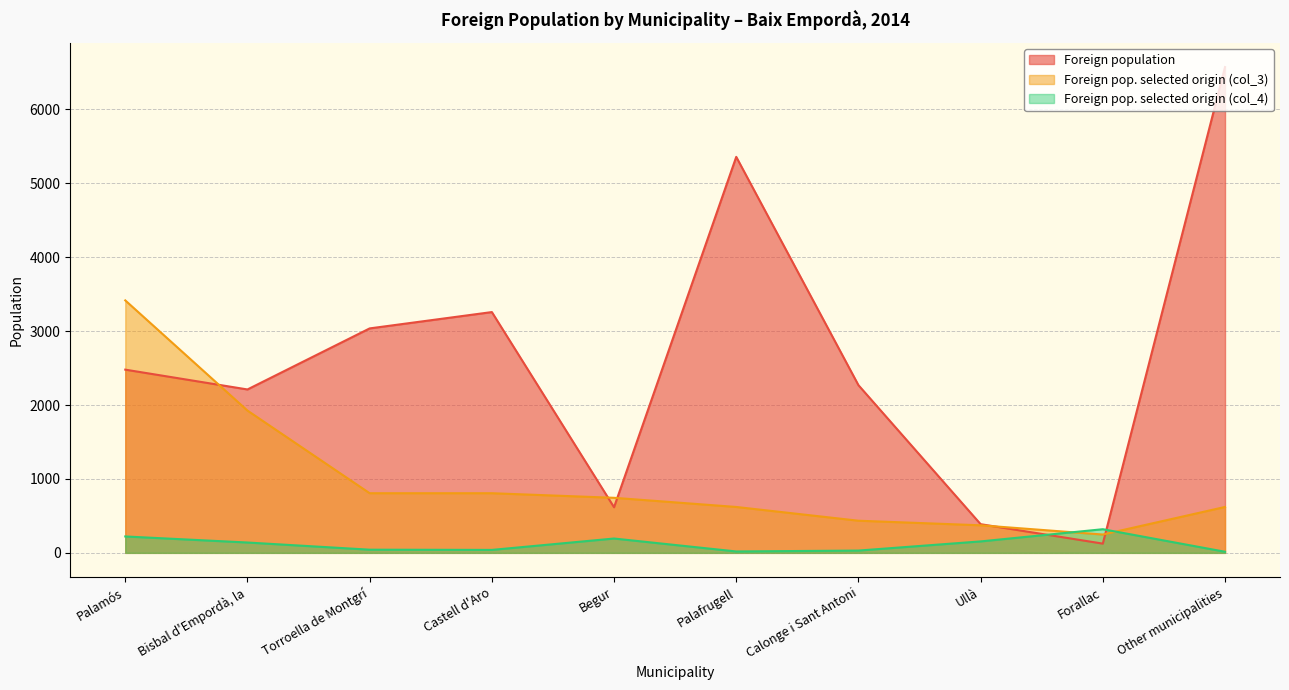

At which label does Foreign pop. selected origin (col_3) first exceed 745?

Palamós